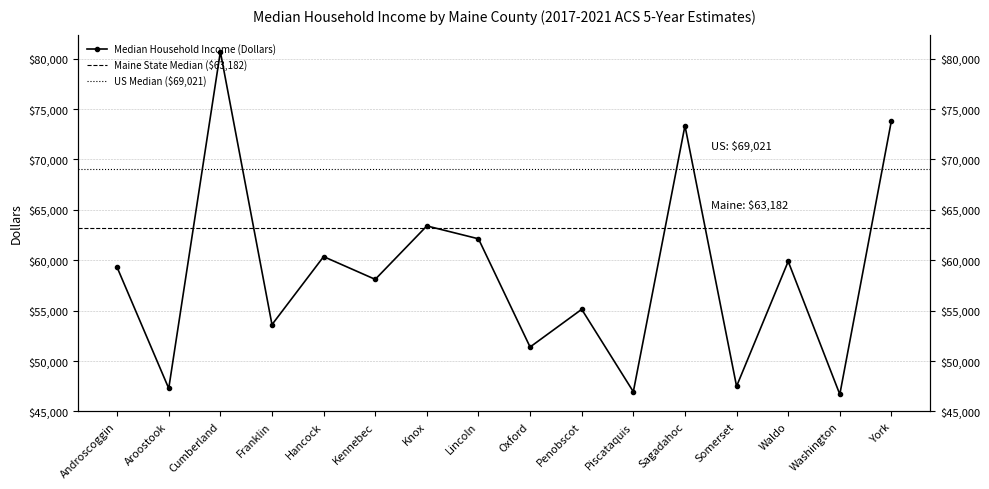

What is the difference between the values at Aroostook and Piscataquis?

330